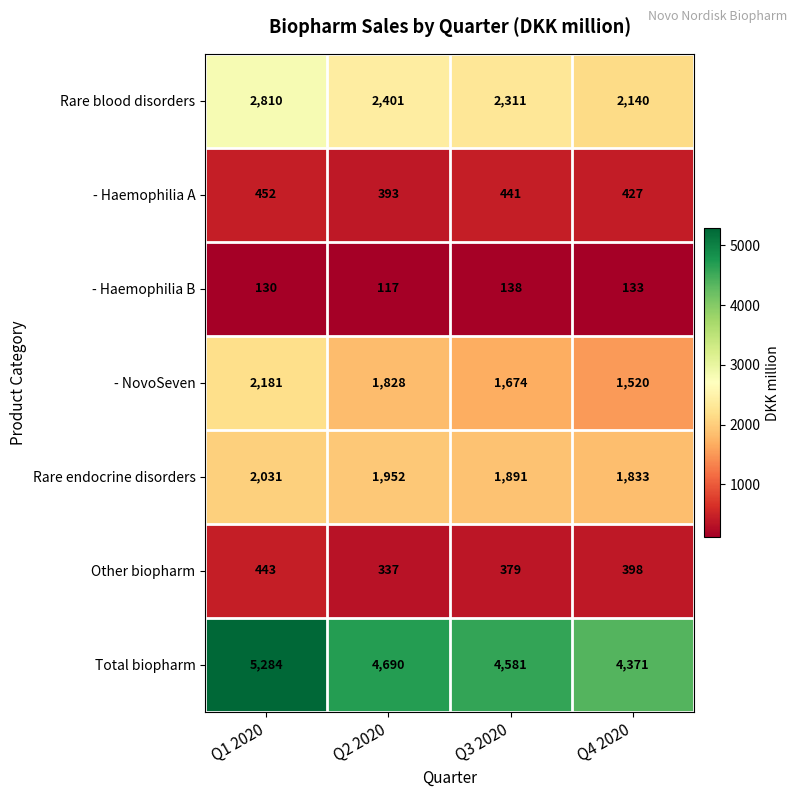

Rank the series by their maximum value, from lowest to highest.

- Haemophilia B, Other biopharm, - Haemophilia A, Rare endocrine disorders, - NovoSeven, Rare blood disorders, Total biopharm